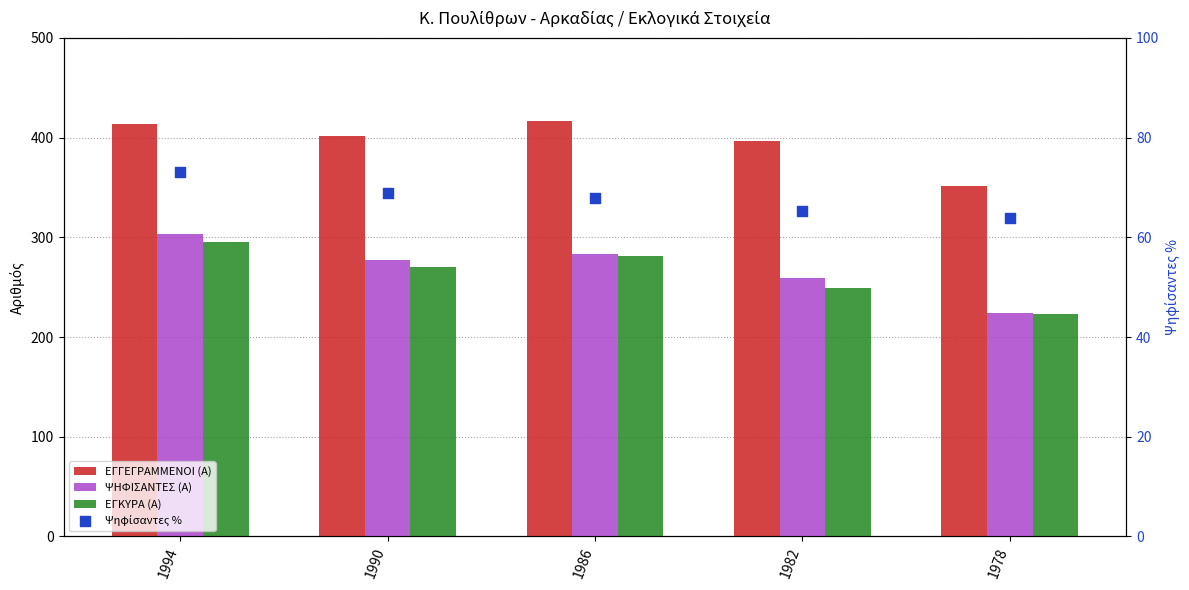

Which series contains the lowest Y value?

Ψηφίσαντες %